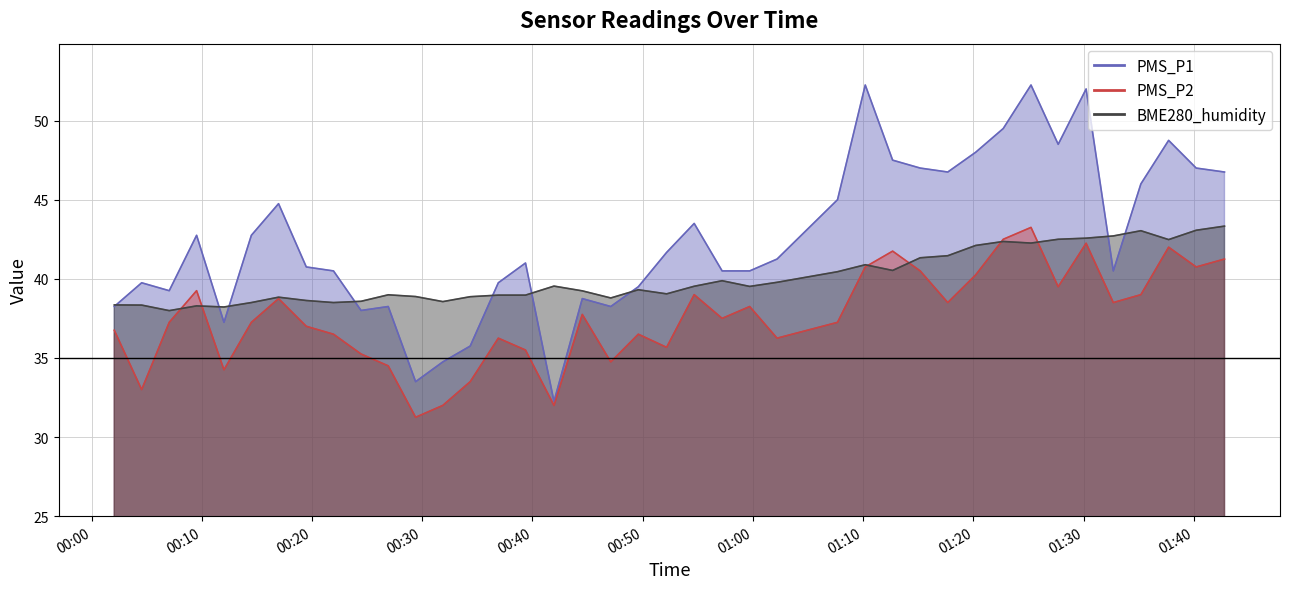

Reading left to right, extract all data points from this chart.

PMS_P1: 2023/01/09 00:02:04=38.2	2023/01/09 00:04:33=39.8	2023/01/09 00:07:03=39.2	2023/01/09 00:09:32=42.8	2023/01/09 00:12:01=37.2	2023/01/09 00:14:30=42.8	2023/01/09 00:16:58=44.8	2023/01/09 00:19:29=40.8	2023/01/09 00:21:57=40.5	2023/01/09 00:24:27=38.0	2023/01/09 00:26:55=38.2	2023/01/09 00:29:24=33.5	2023/01/09 00:31:52=34.8	2023/01/09 00:34:21=35.8	2023/01/09 00:36:54=39.8	2023/01/09 00:39:22=41.0	2023/01/09 00:41:57=32.2	2023/01/09 00:44:31=38.8	2023/01/09 00:47:06=38.2	2023/01/09 00:49:36=39.5	2023/01/09 00:52:10=41.7	2023/01/09 00:54:40=43.5	2023/01/09 00:57:12=40.5	2023/01/09 00:59:42=40.5	2023/01/09 01:02:11=41.2	2023/01/09 01:07:40=45.0	2023/01/09 01:10:11=52.2	2023/01/09 01:12:40=47.5	2023/01/09 01:15:10=47.0	2023/01/09 01:17:40=46.8	2023/01/09 01:20:12=48.0	2023/01/09 01:22:42=49.5	2023/01/09 01:25:13=52.2	2023/01/09 01:27:41=48.5	2023/01/09 01:30:13=52.0	2023/01/09 01:32:41=40.5	2023/01/09 01:35:11=46.0	2023/01/09 01:37:42=48.8	2023/01/09 01:40:12=47.0	2023/01/09 01:42:46=46.8
PMS_P2: 2023/01/09 00:02:04=36.8	2023/01/09 00:04:33=33.0	2023/01/09 00:07:03=37.2	2023/01/09 00:09:32=39.2	2023/01/09 00:12:01=34.2	2023/01/09 00:14:30=37.2	2023/01/09 00:16:58=38.8	2023/01/09 00:19:29=37.0	2023/01/09 00:21:57=36.5	2023/01/09 00:24:27=35.2	2023/01/09 00:26:55=34.5	2023/01/09 00:29:24=31.2	2023/01/09 00:31:52=32.0	2023/01/09 00:34:21=33.5	2023/01/09 00:36:54=36.2	2023/01/09 00:39:22=35.5	2023/01/09 00:41:57=32.0	2023/01/09 00:44:31=37.8	2023/01/09 00:47:06=34.8	2023/01/09 00:49:36=36.5	2023/01/09 00:52:10=35.7	2023/01/09 00:54:40=39.0	2023/01/09 00:57:12=37.5	2023/01/09 00:59:42=38.2	2023/01/09 01:02:11=36.2	2023/01/09 01:07:40=37.2	2023/01/09 01:10:11=40.8	2023/01/09 01:12:40=41.8	2023/01/09 01:15:10=40.5	2023/01/09 01:17:40=38.5	2023/01/09 01:20:12=40.2	2023/01/09 01:22:42=42.5	2023/01/09 01:25:13=43.2	2023/01/09 01:27:41=39.5	2023/01/09 01:30:13=42.2	2023/01/09 01:32:41=38.5	2023/01/09 01:35:11=39.0	2023/01/09 01:37:42=42.0	2023/01/09 01:40:12=40.8	2023/01/09 01:42:46=41.2
BME280_humidity: 2023/01/09 00:02:04=38.4	2023/01/09 00:04:33=38.3	2023/01/09 00:07:03=38.0	2023/01/09 00:09:32=38.3	2023/01/09 00:12:01=38.2	2023/01/09 00:14:30=38.5	2023/01/09 00:16:58=38.8	2023/01/09 00:19:29=38.6	2023/01/09 00:21:57=38.5	2023/01/09 00:24:27=38.6	2023/01/09 00:26:55=39.0	2023/01/09 00:29:24=38.9	2023/01/09 00:31:52=38.6	2023/01/09 00:34:21=38.9	2023/01/09 00:36:54=39.0	2023/01/09 00:39:22=39.0	2023/01/09 00:41:57=39.5	2023/01/09 00:44:31=39.2	2023/01/09 00:47:06=38.8	2023/01/09 00:49:36=39.3	2023/01/09 00:52:10=39.0	2023/01/09 00:54:40=39.5	2023/01/09 00:57:12=39.9	2023/01/09 00:59:42=39.5	2023/01/09 01:02:11=39.8	2023/01/09 01:07:40=40.5	2023/01/09 01:10:11=40.9	2023/01/09 01:12:40=40.5	2023/01/09 01:15:10=41.3	2023/01/09 01:17:40=41.5	2023/01/09 01:20:12=42.1	2023/01/09 01:22:42=42.4	2023/01/09 01:25:13=42.3	2023/01/09 01:27:41=42.5	2023/01/09 01:30:13=42.6	2023/01/09 01:32:41=42.7	2023/01/09 01:35:11=43.0	2023/01/09 01:37:42=42.5	2023/01/09 01:40:12=43.1	2023/01/09 01:42:46=43.3